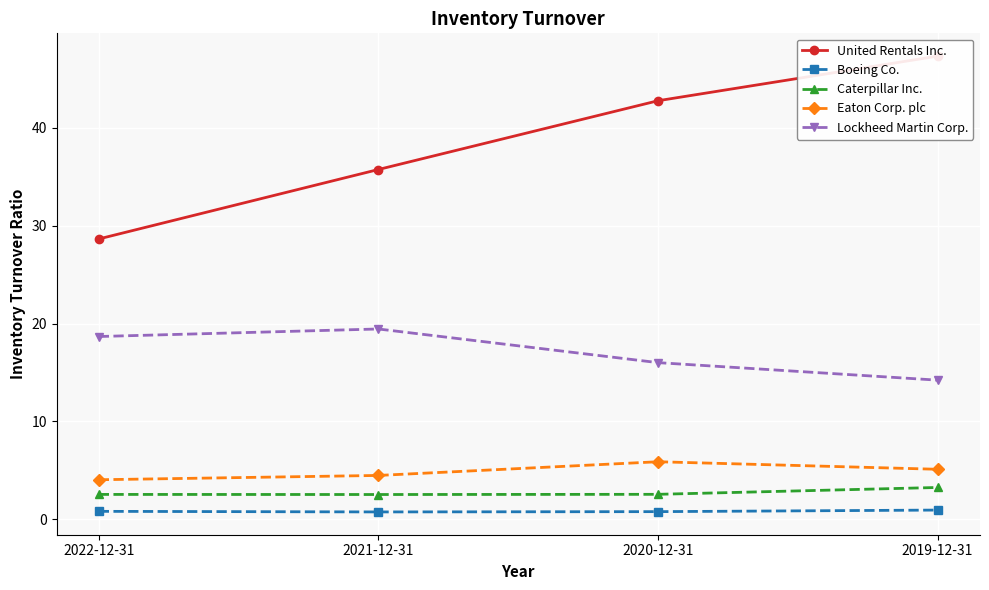

What is the difference between the Boeing Co. values at 2019-12-31 and 2020-12-31?

0.2